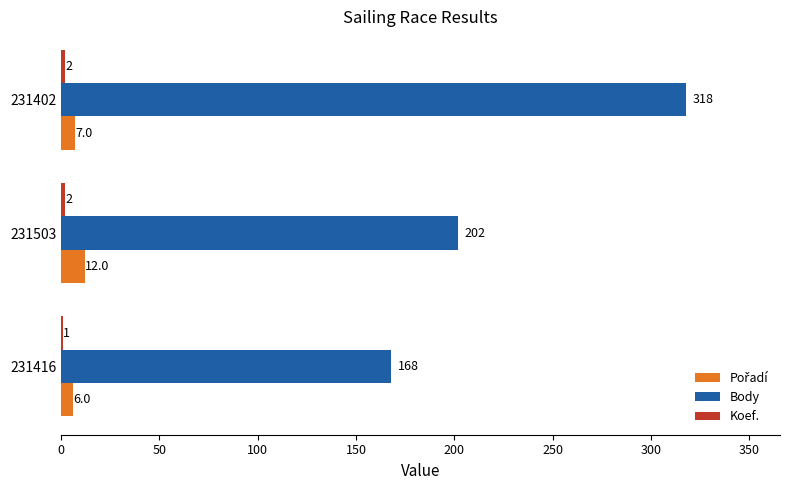

At which category does the chart reach its peak across all series?

231402